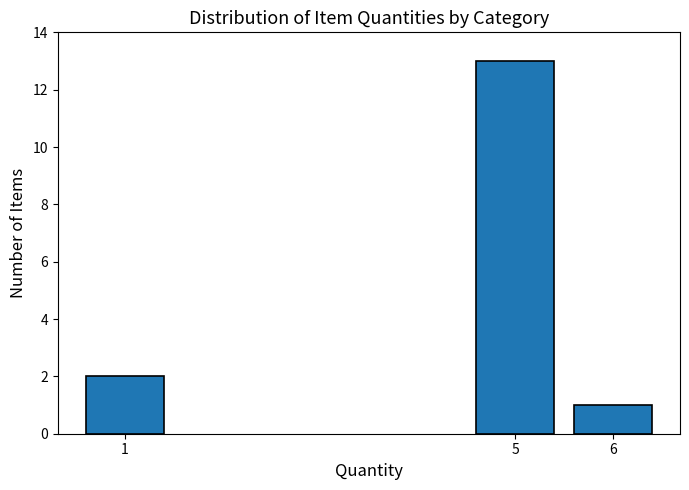

Reading left to right, list all the values displayed in this chart.

2	13	1